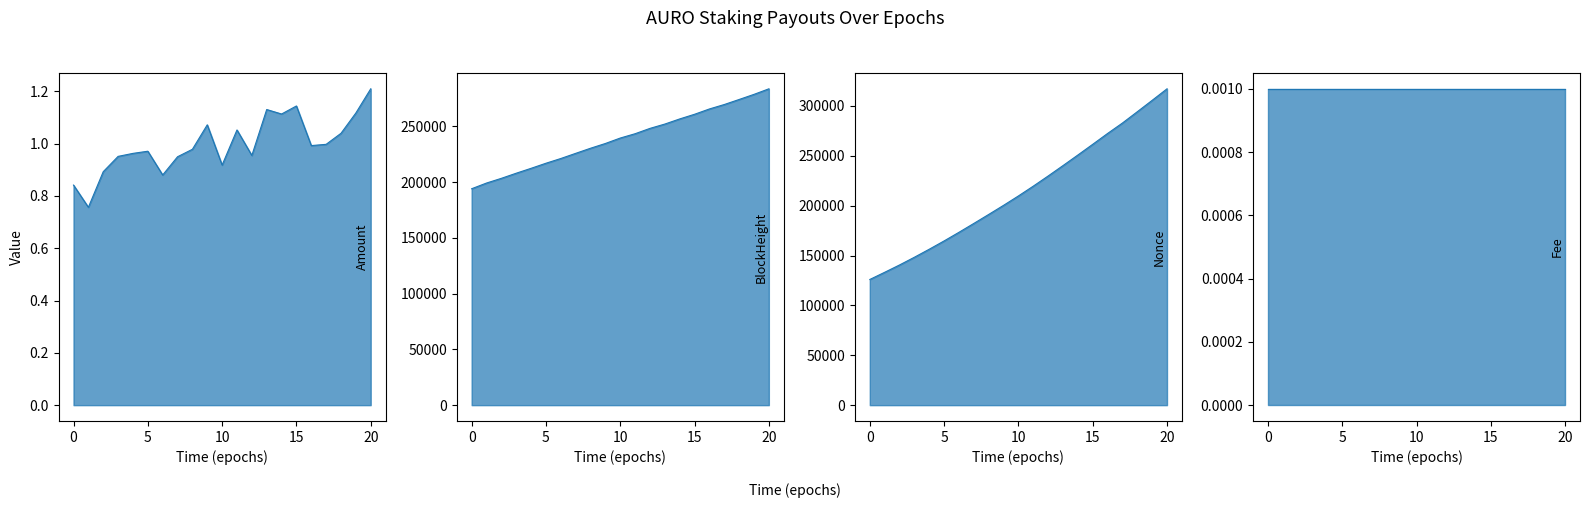

In Amount, how many points are higher than both neighbors (excluding endpoints)?

5